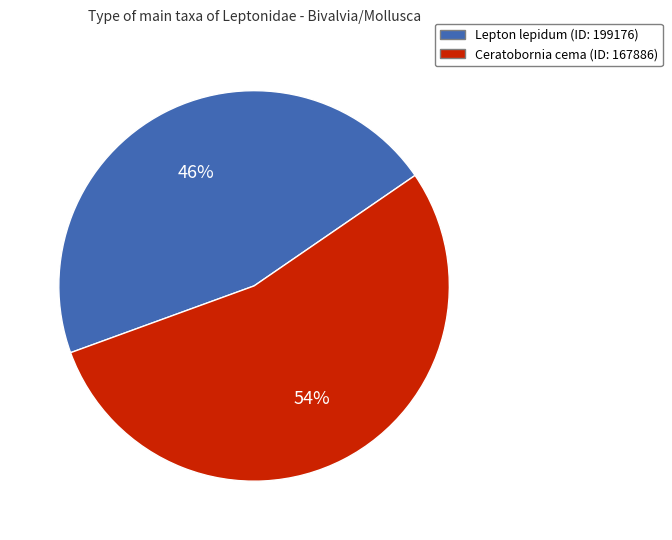

To the nearest percent, what percentage of the pie is Lepton lepidum (ID: 199176)?

46%